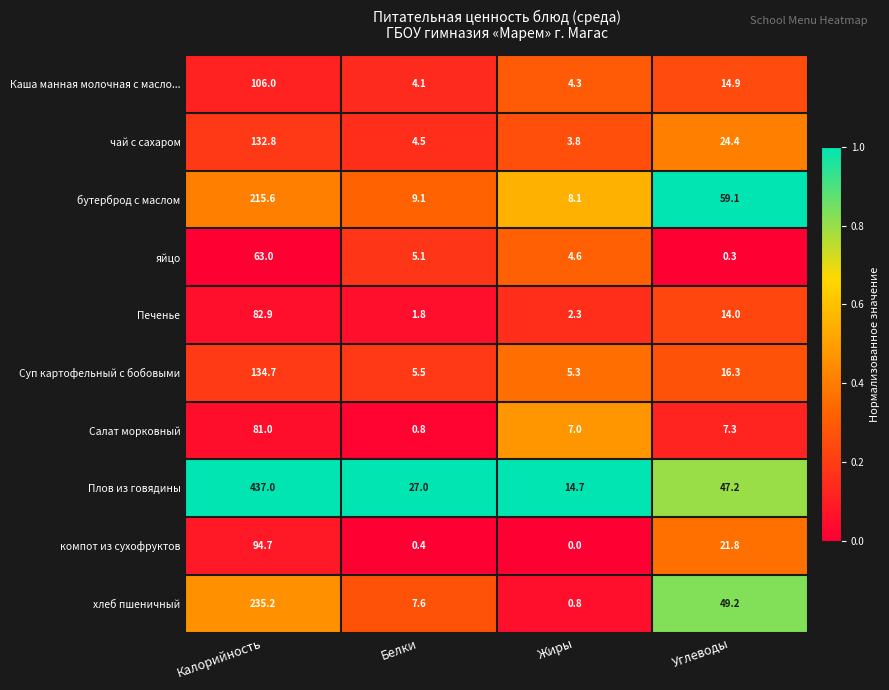

What value does the бутерброд с маслом series have at Калорийность?

215.6